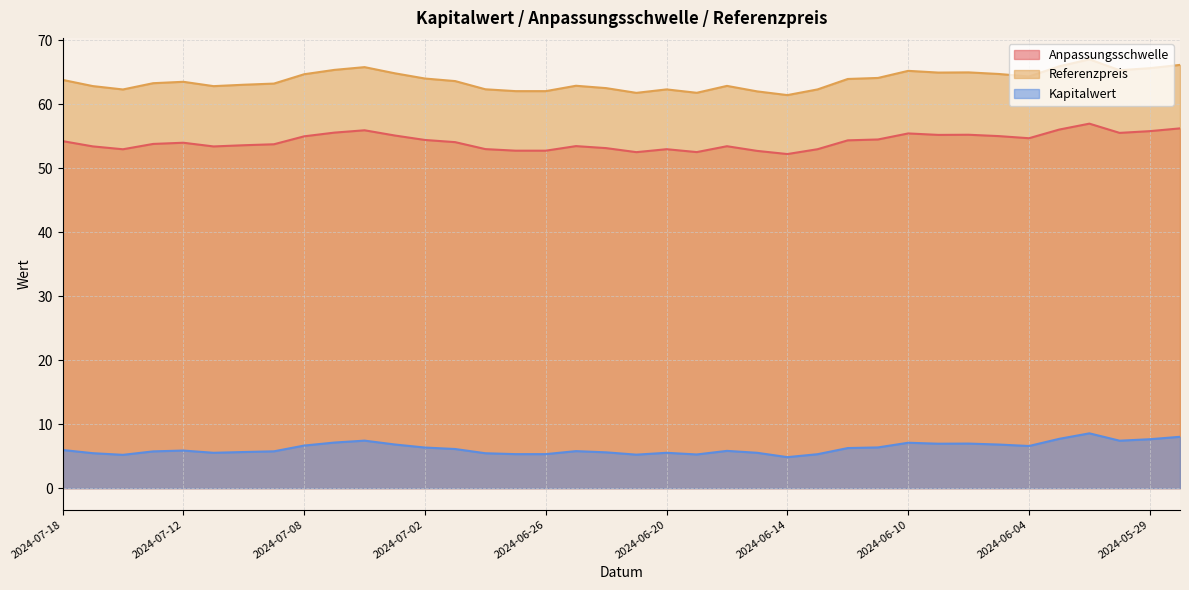

True or false: Referenzpreis and Anpassungsschwelle cross at least once.

False